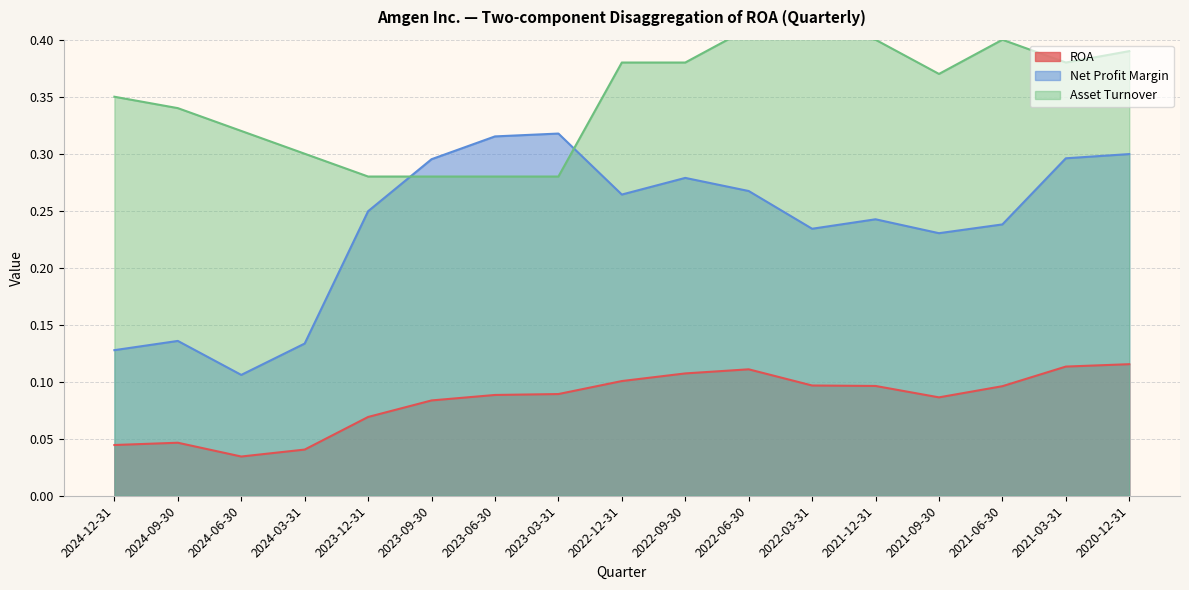

What is the total value across all series at 2021-09-30?

0.7